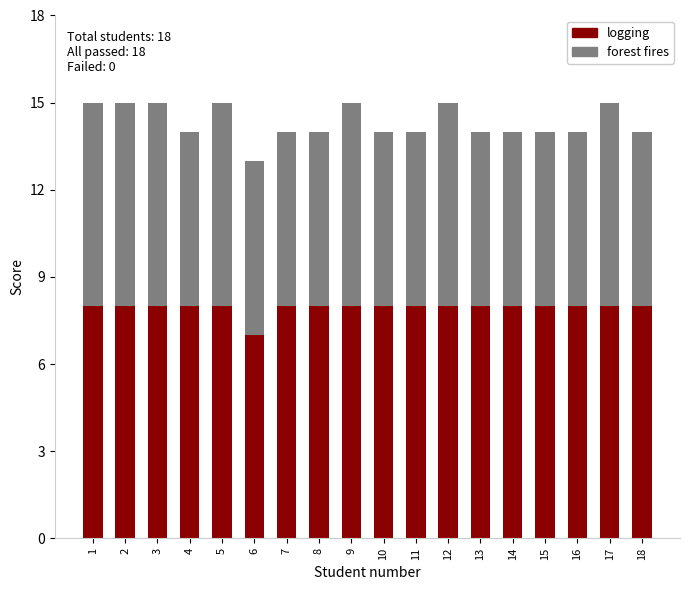

What is the total value across all series at 4?

14